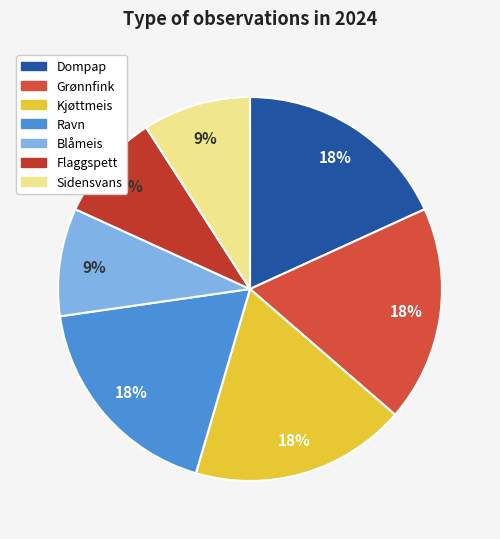

True or false: Flaggspett accounts for 9% of the total.

True